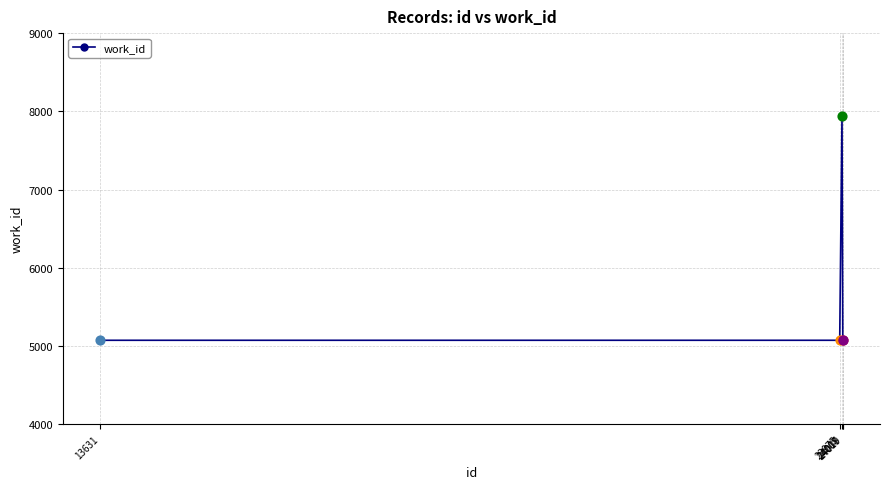

What is the difference between the maximum and minimum values?

2861